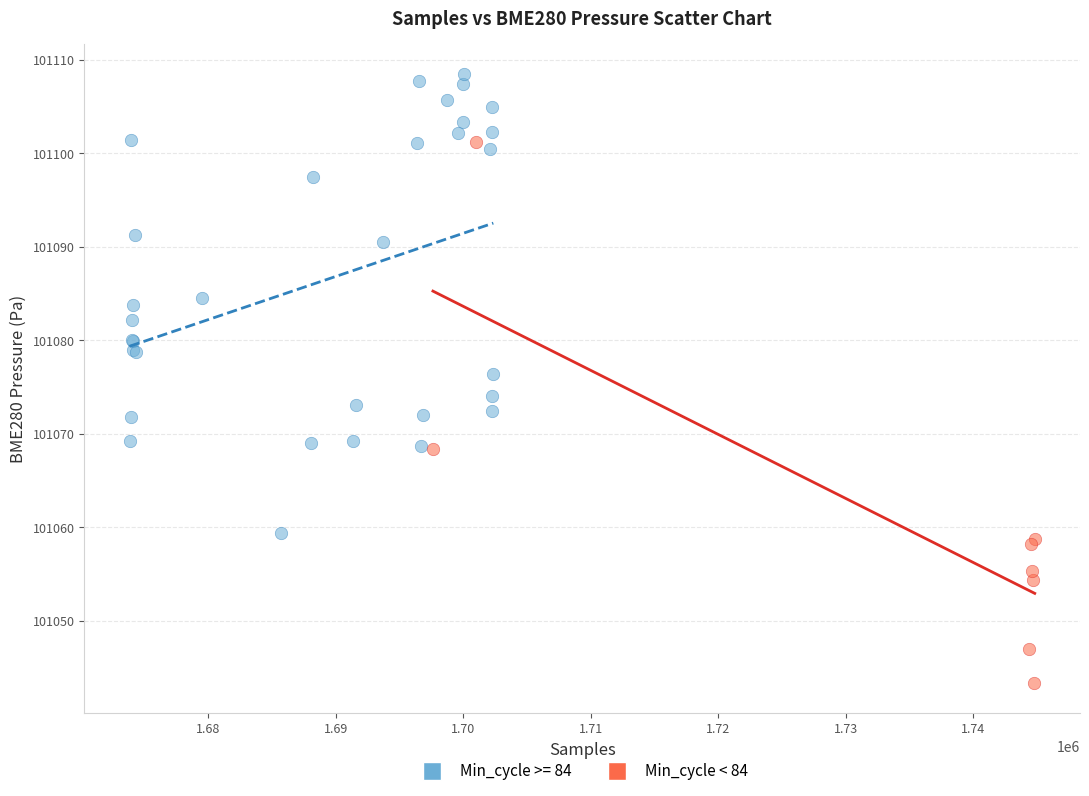

Which series has the widest spread of Y values?

Min_cycle < 84